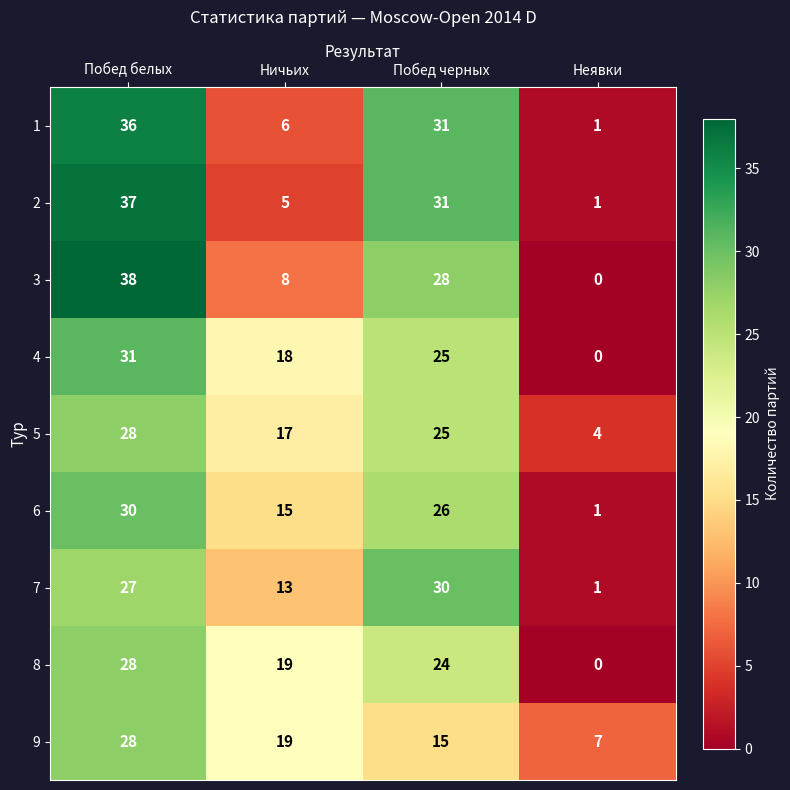

True or false: 9 has a value of 19 at Ничьих.

True